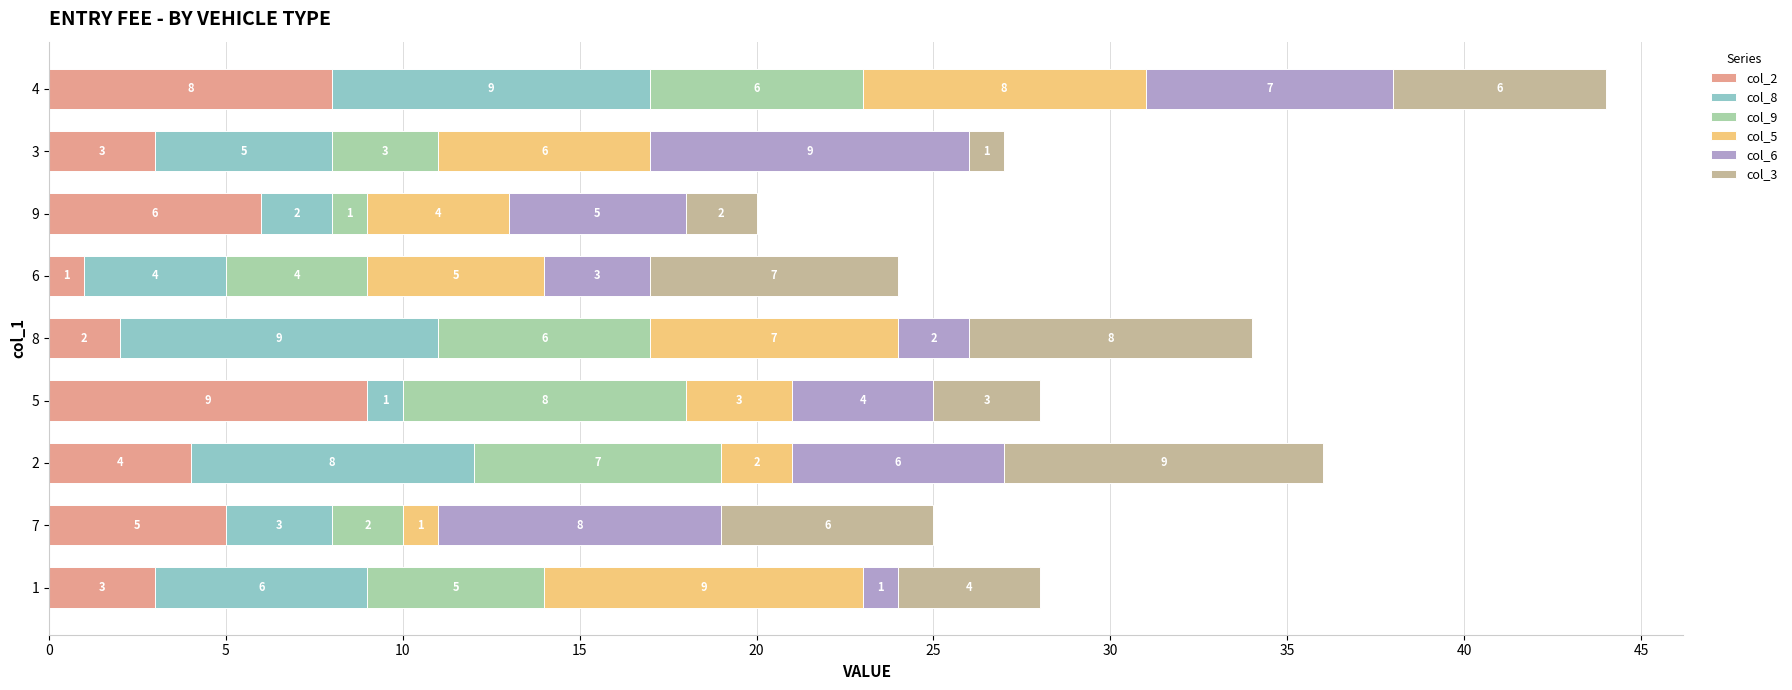

True or false: col_2 has a value of 2 at 8.

True